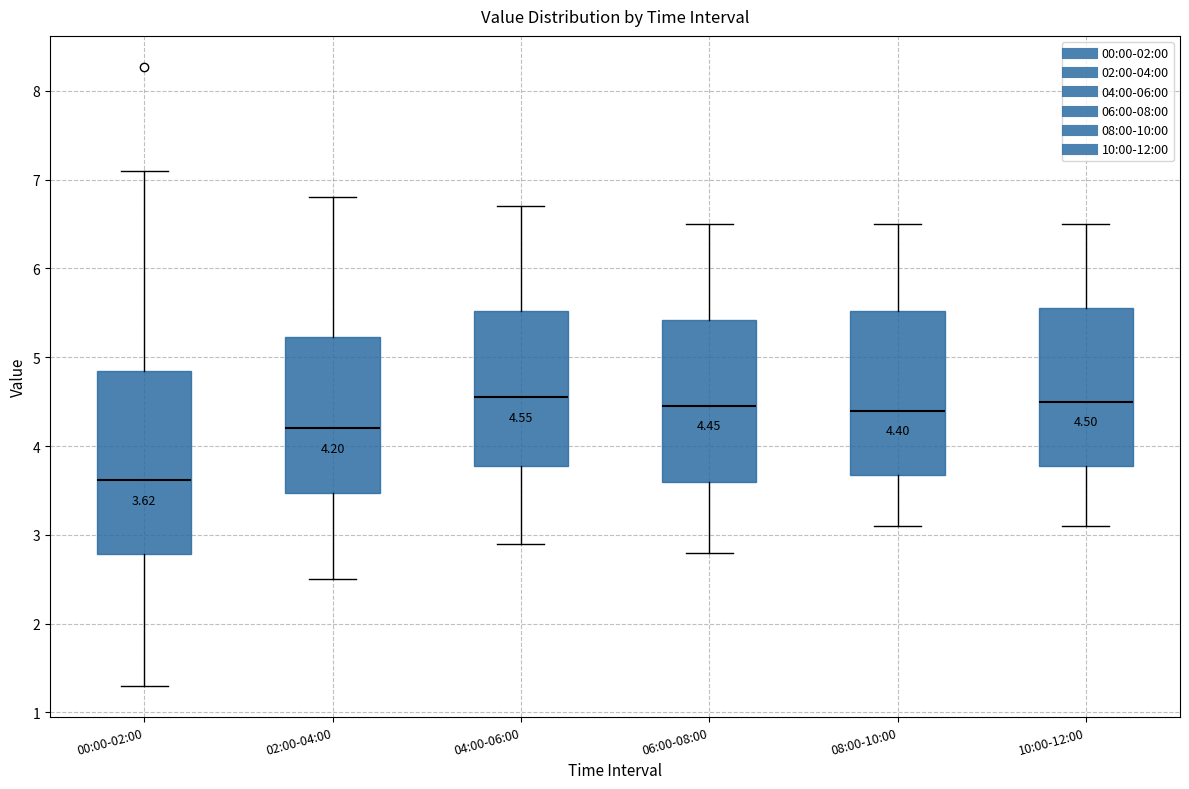

Which box is the tallest, from its lower edge to its upper edge?

00:00-02:00